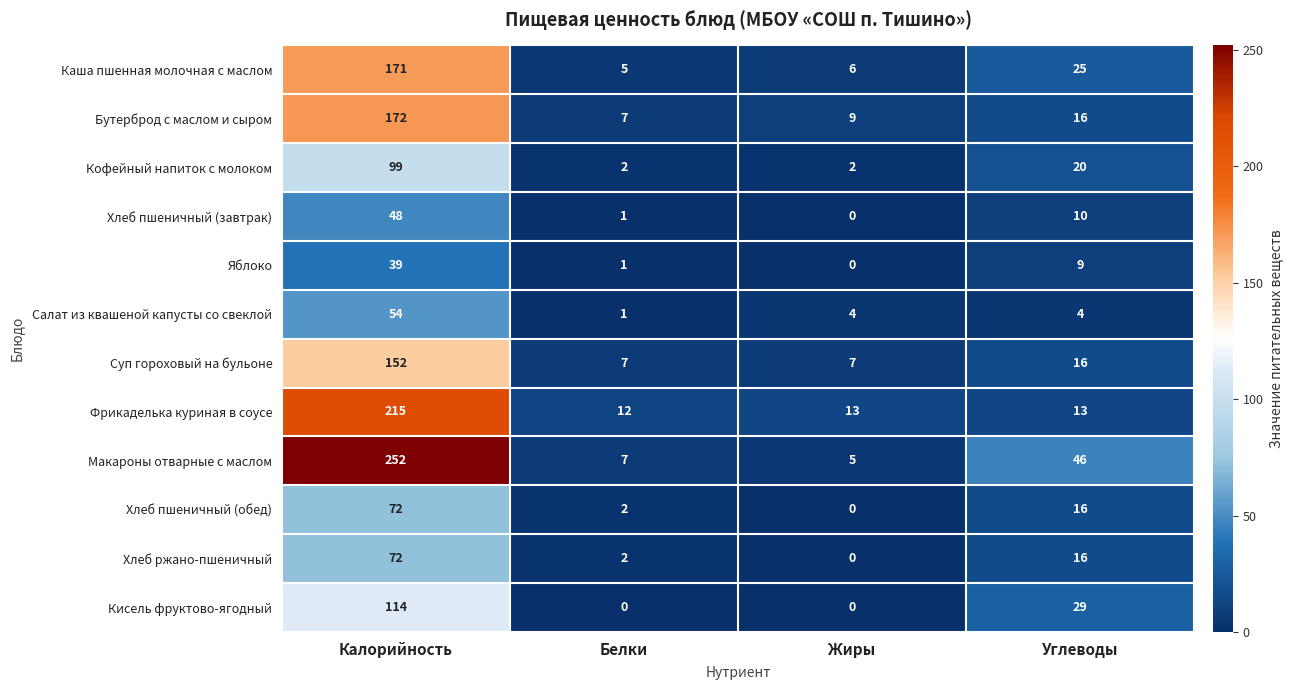

True or false: Суп гороховый на бульоне has a value of 7 at Жиры.

True